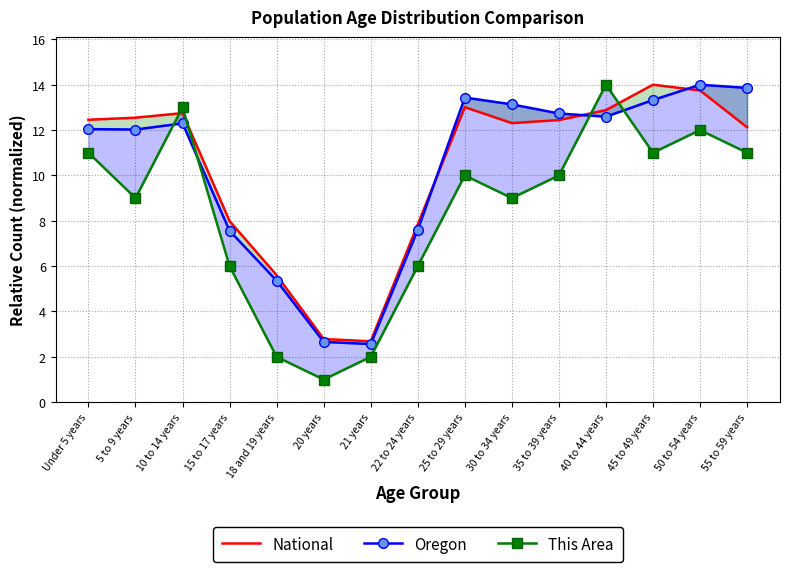

At which label does This Area reach its peak?

40 to 44 years